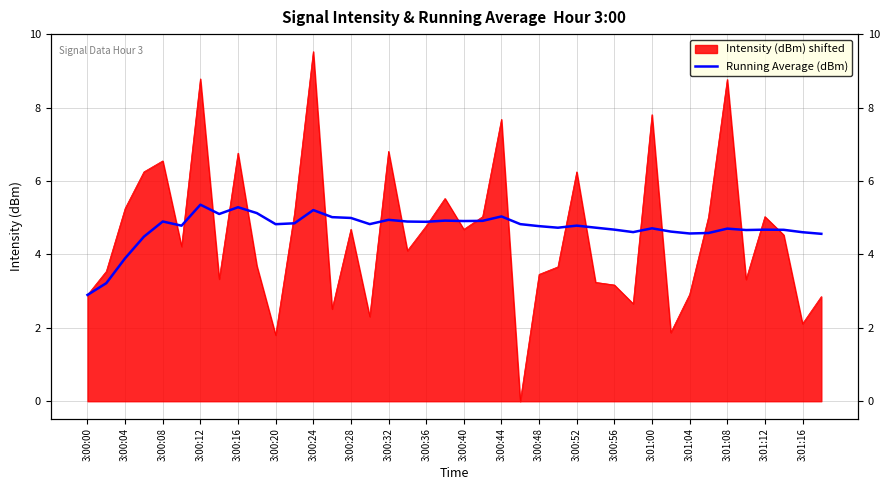

How many data points does each series have?

40